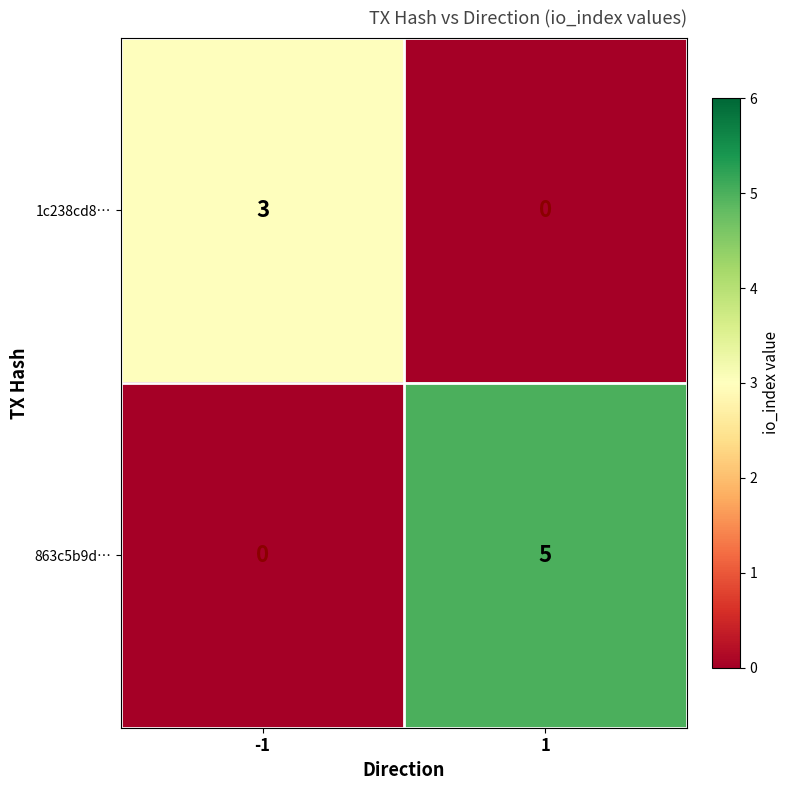

At 1, list the series in order from largest to smallest.

863c5b9d…, 1c238cd8…